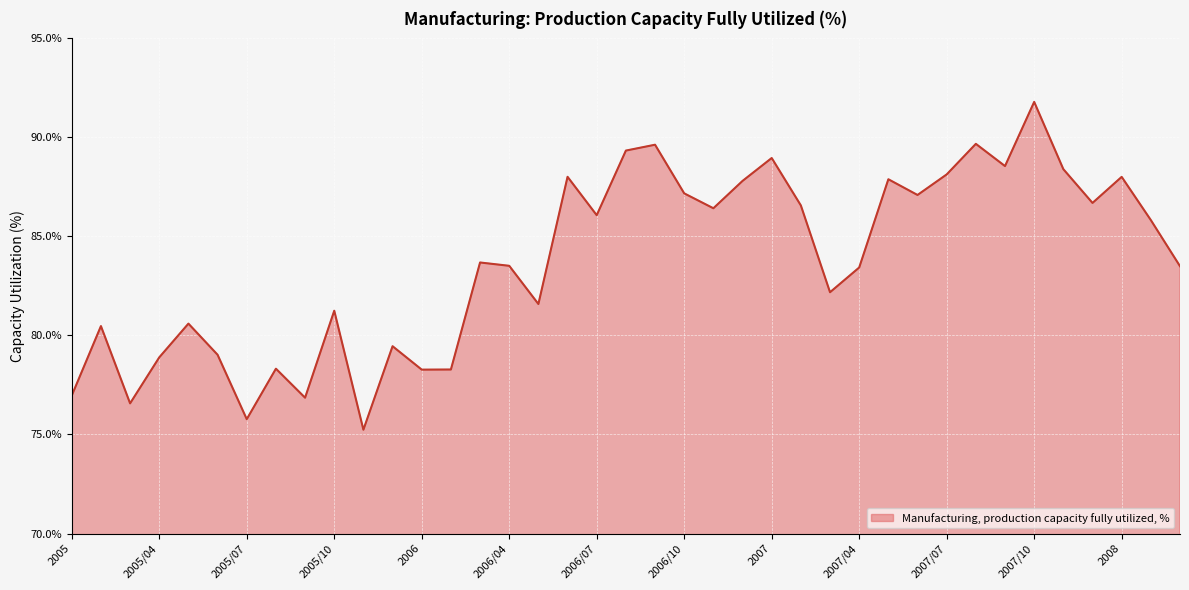

What is the difference between the maximum and minimum values?

16.6